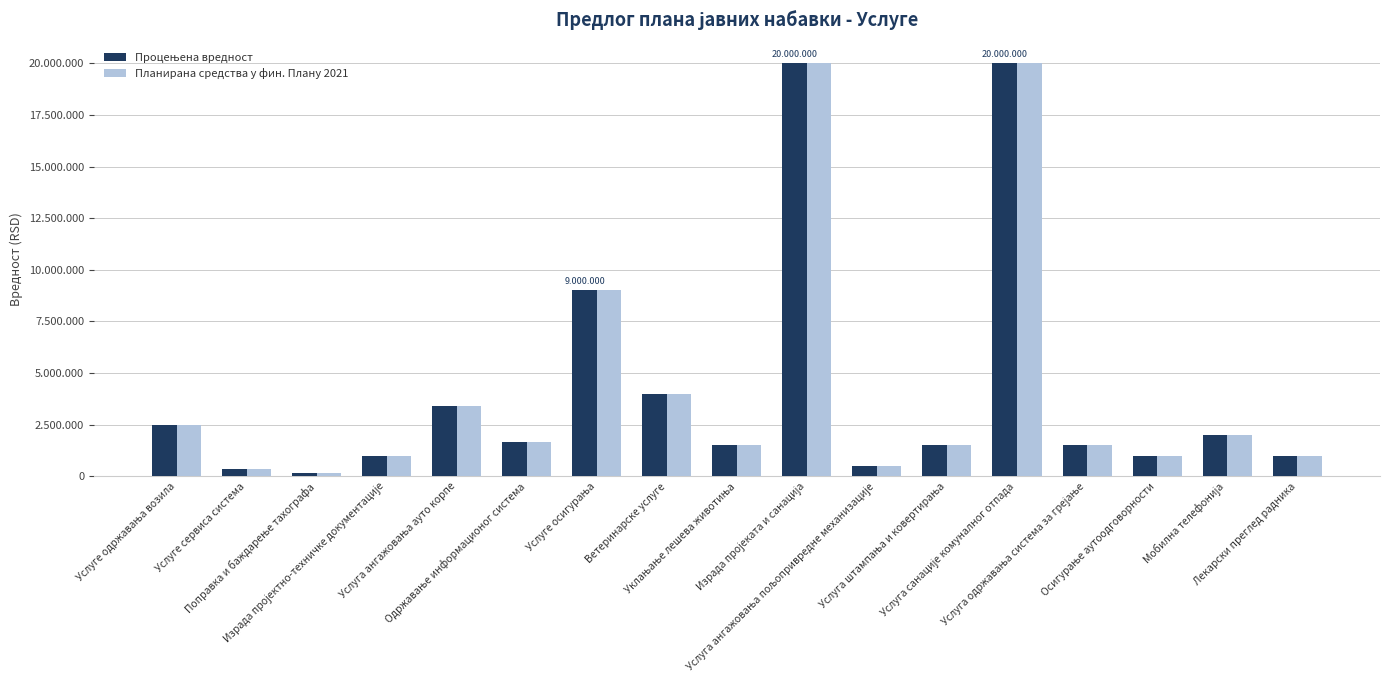

Between Израда пројектно-техничке документације and Услуга штампања и ковертирања, which series saw the biggest shift?

Процењена вредност